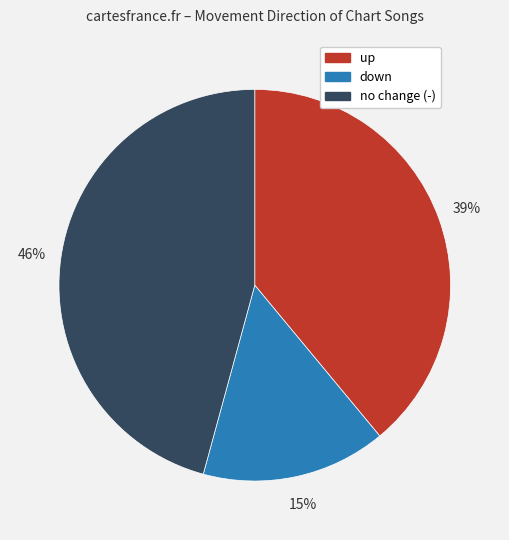

To the nearest percent, what is the difference between the largest and smallest slice percentages?

31%